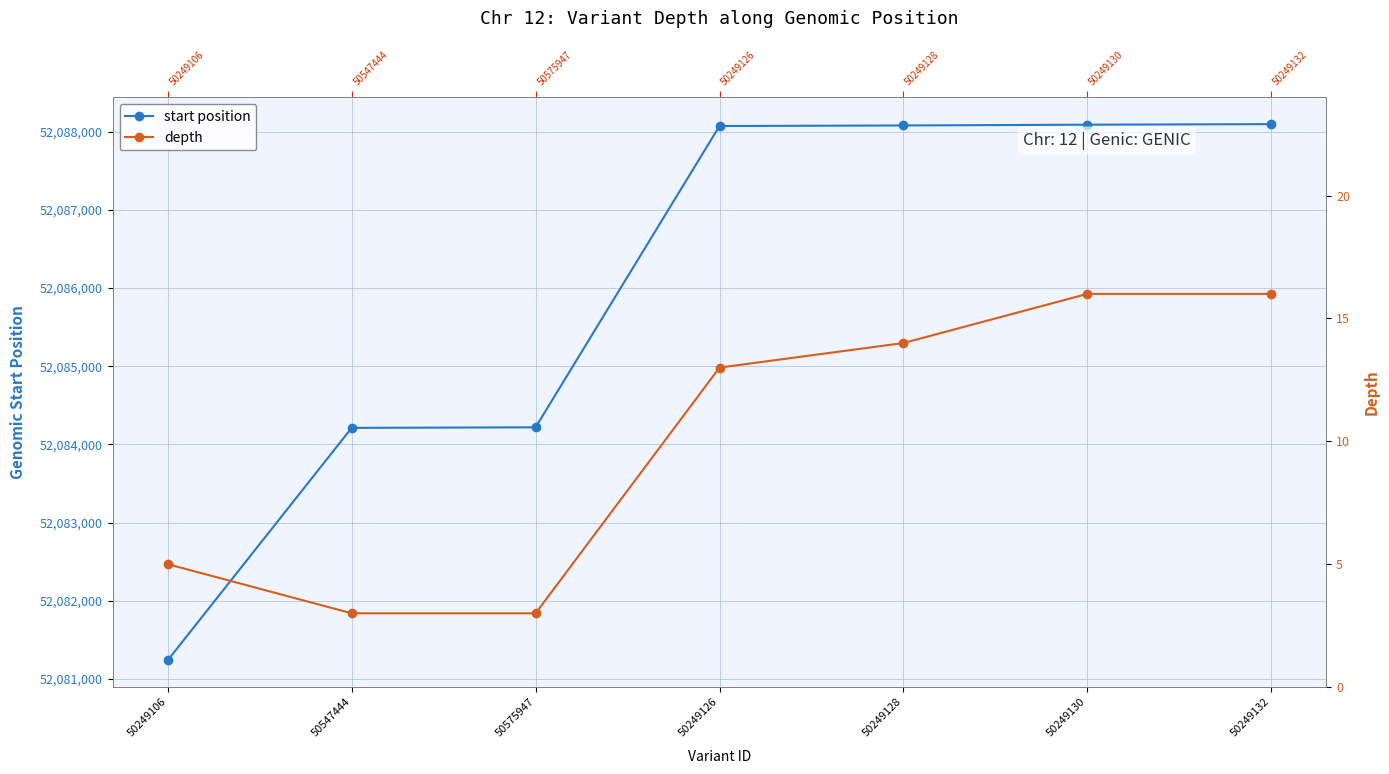

How many data points does each series have?

7